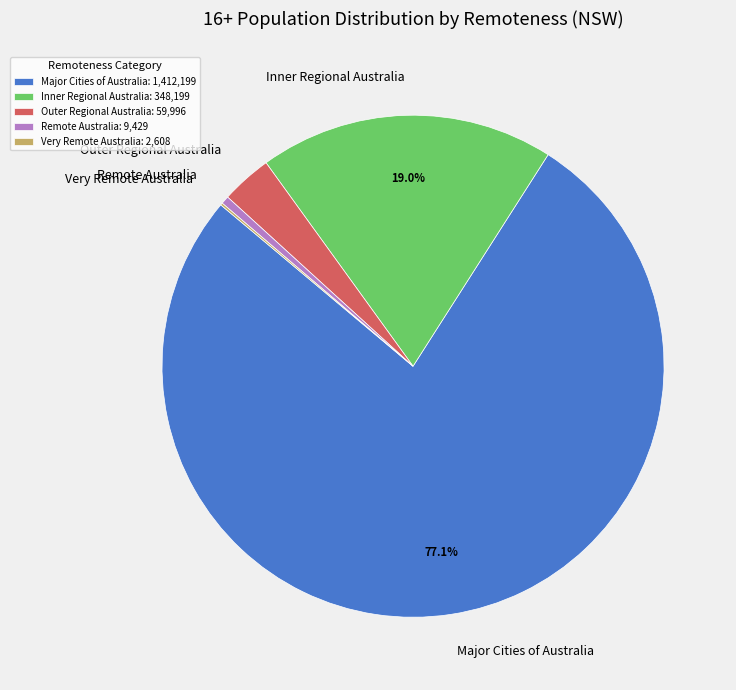

To the nearest percent, what is the difference between the largest and smallest slice percentages?

77%